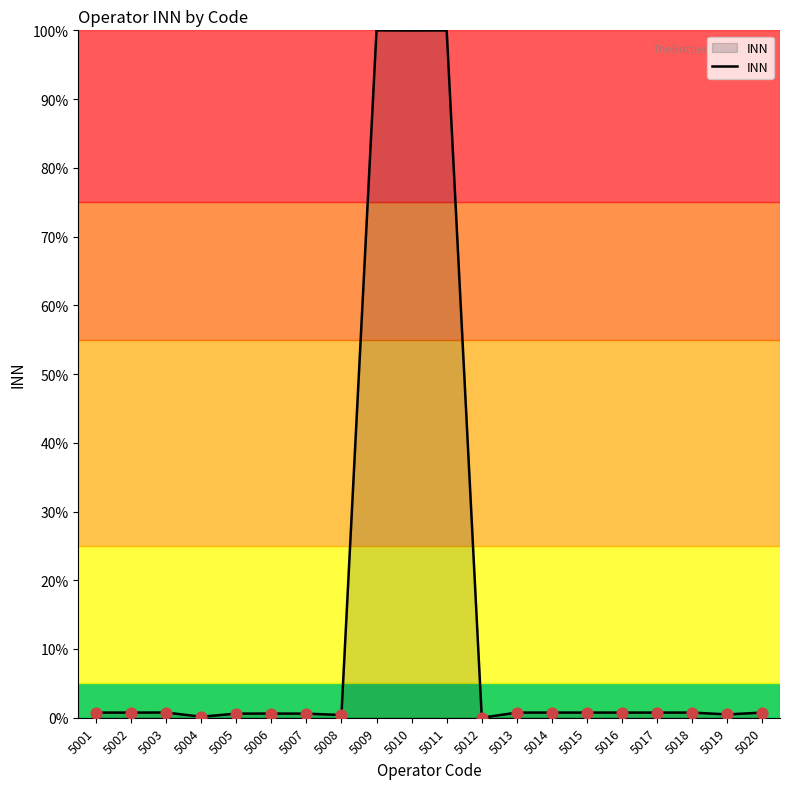

What is the change in value from 5005 to 5019?

-0.1